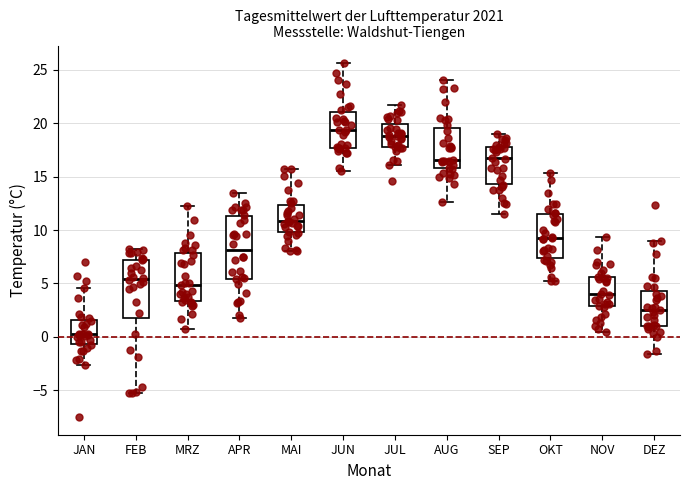

Where does the median line of the box for FEB sit on the y-axis? The values are not printed on the chart, so give them approximately, as read against the axis.

5.5